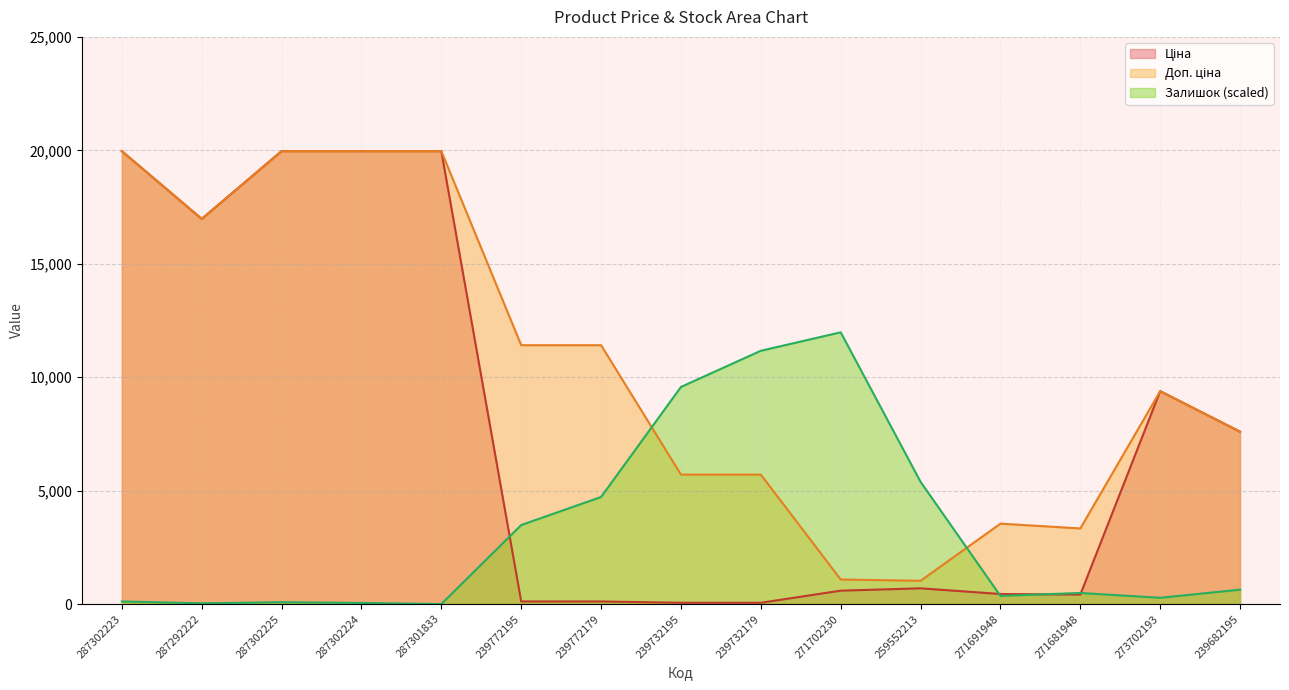

What is the highest value of the Залишок series?

11978.5